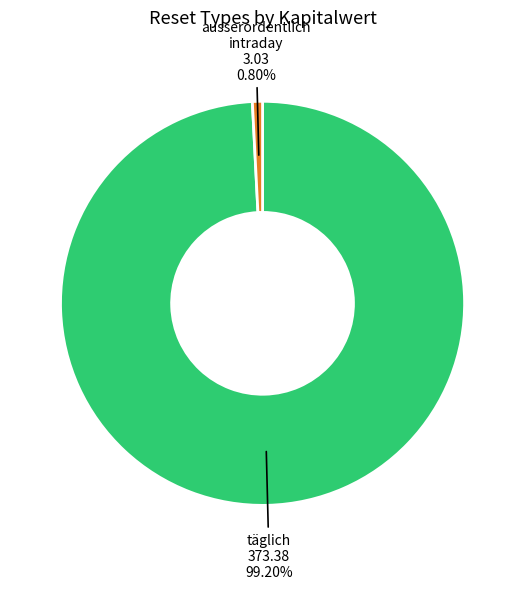

To the nearest percent, what is the difference between the largest and smallest slice percentages?

98%